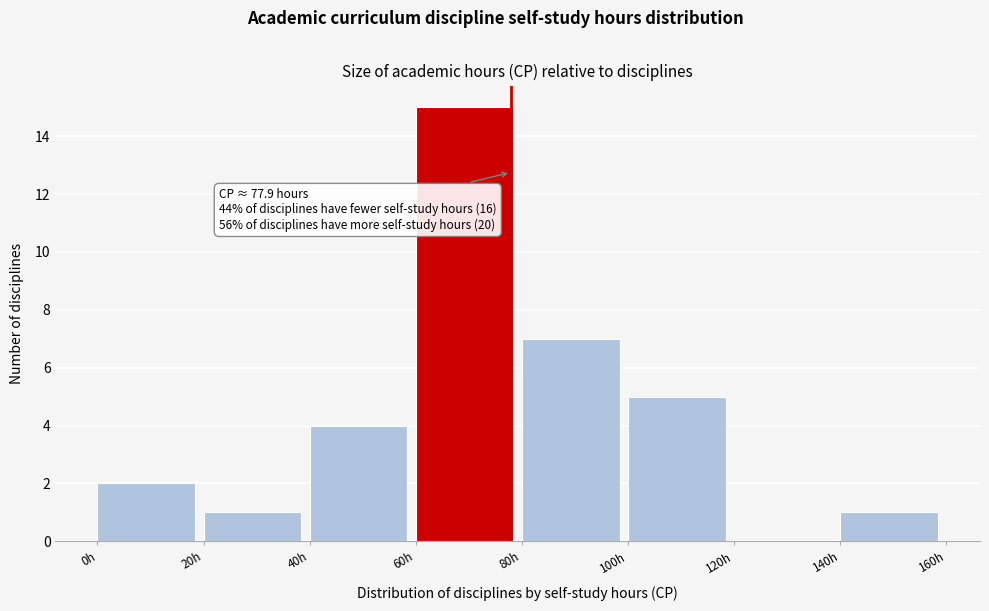

Which range on the x-axis has the tallest bar?

60 to 80